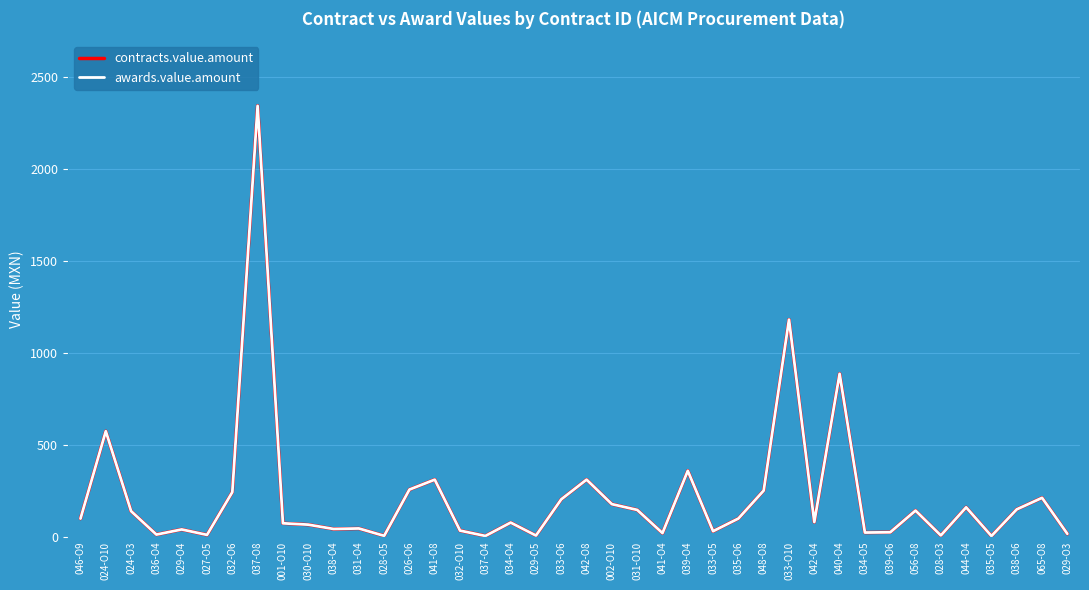

Does the chart display data point markers on the line(s)?

No